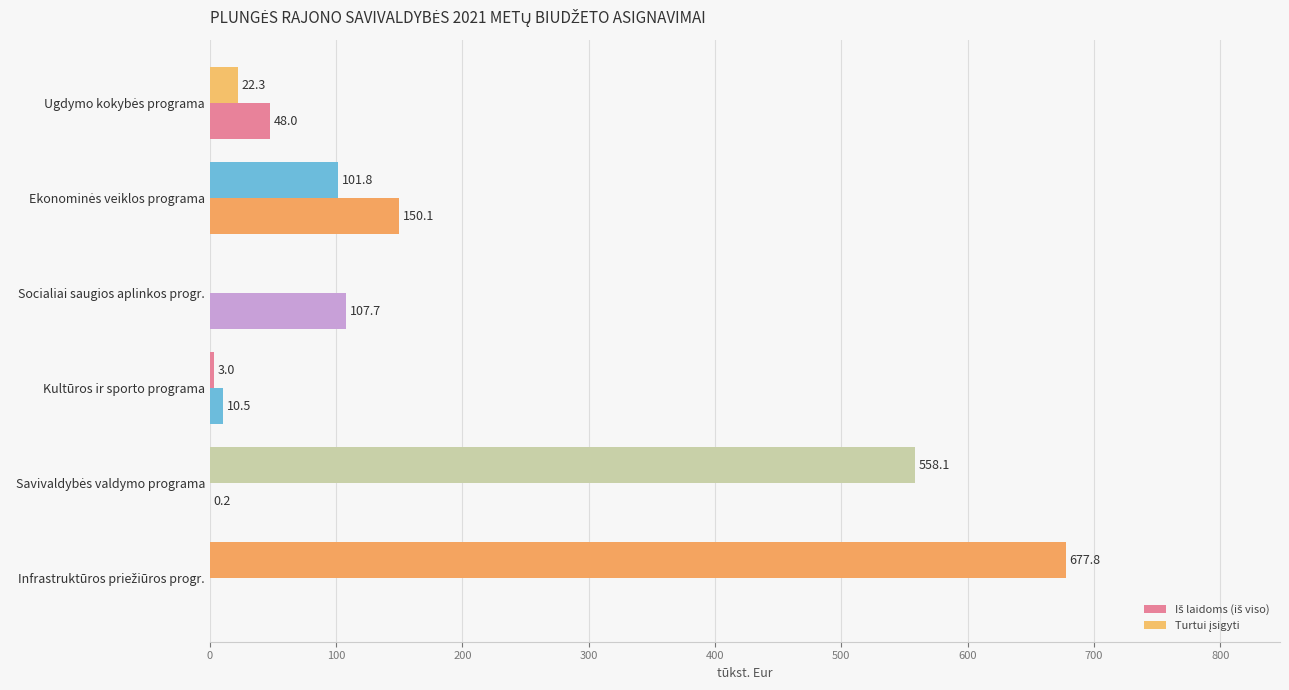

What is the maximum value shown in the chart?

677.8